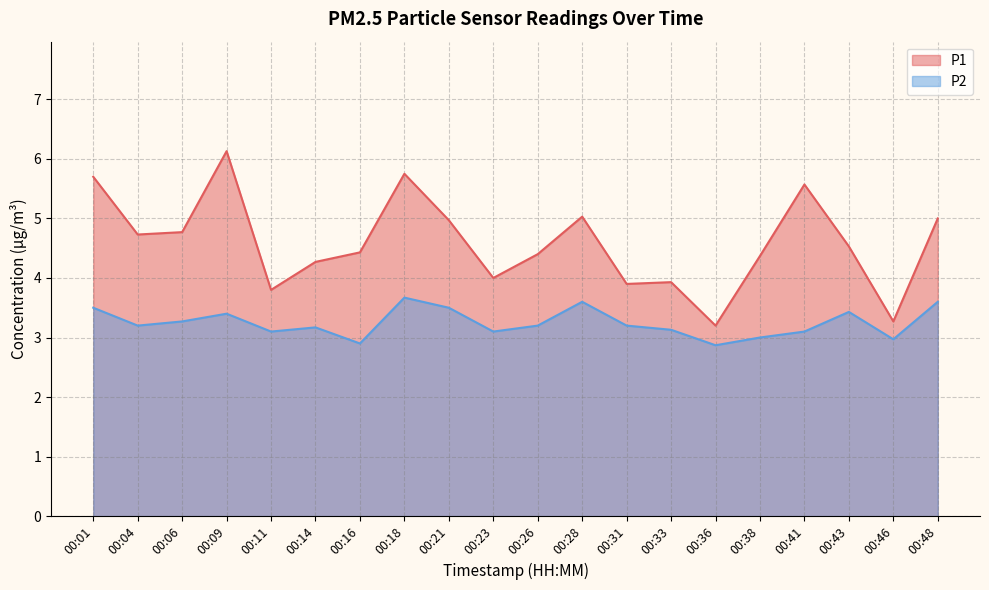

Read the P1 value at 00:43.

4.5